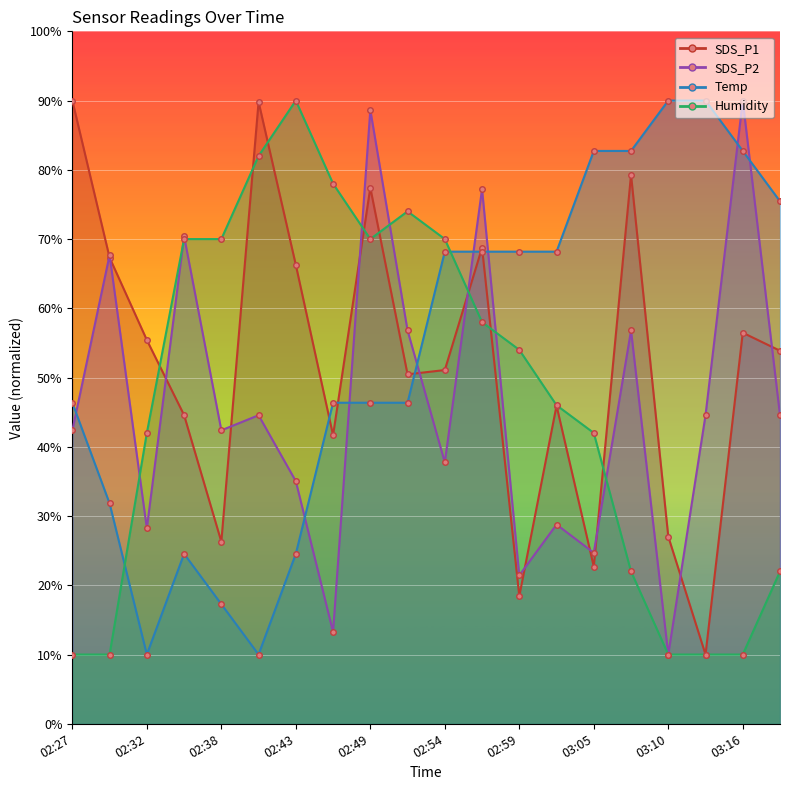

List the labels in order of SDS_P1 value, largest first.

02:27, 02:41, 03:08, 02:49, 02:57, 02:29, 02:43, 03:16, 02:32, 03:18, 02:54, 02:51, 03:02, 02:35, 02:46, 03:10, 02:38, 03:05, 02:59, 03:13